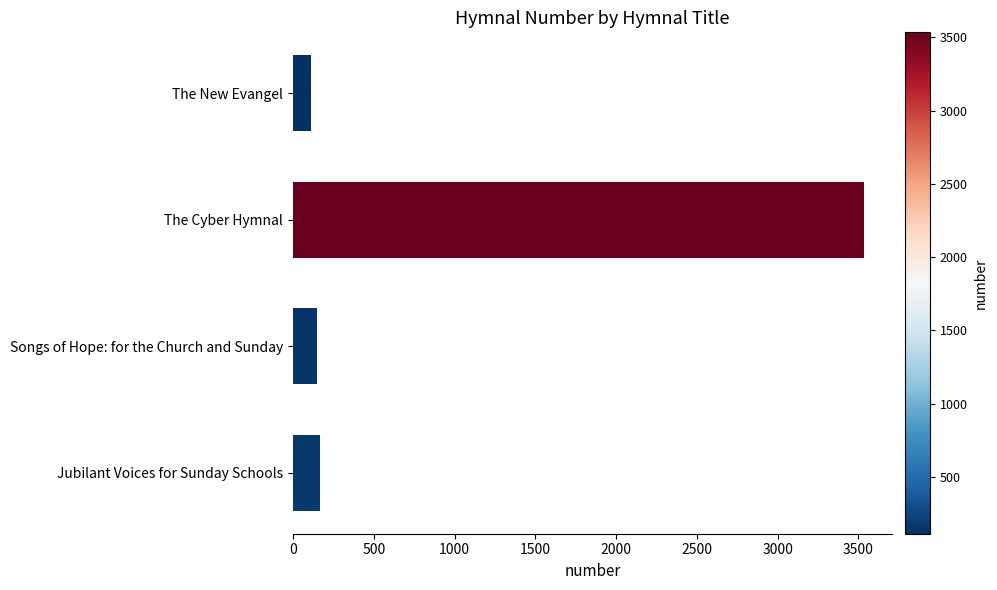

Reading top to bottom, extract all data points from this chart.

The New Evangel=112	The Cyber Hymnal=3534	Songs of Hope: for the Church and Sunday=148	Jubilant Voices for Sunday Schools=168